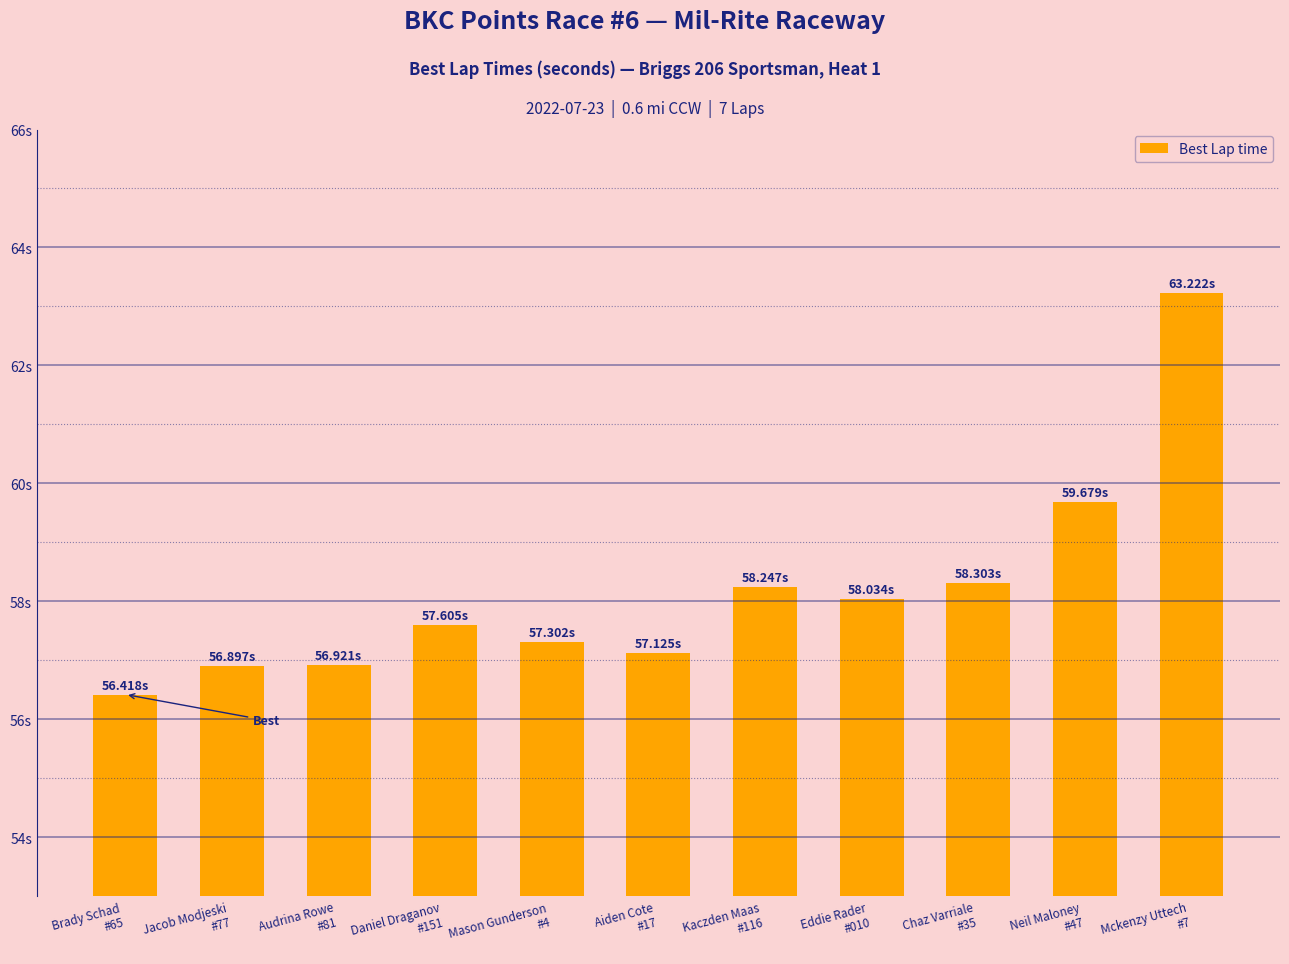

What is the average value?

58.2